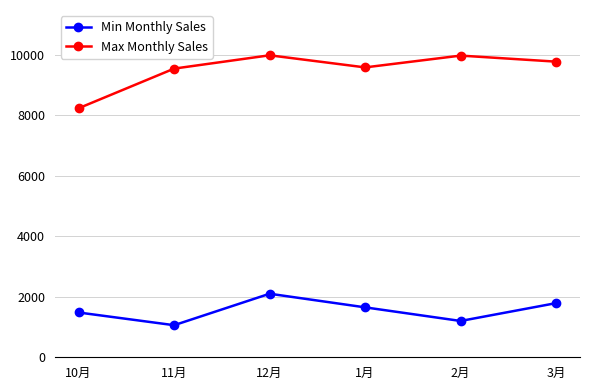

What is the average value of the Max Monthly Sales series?

9512